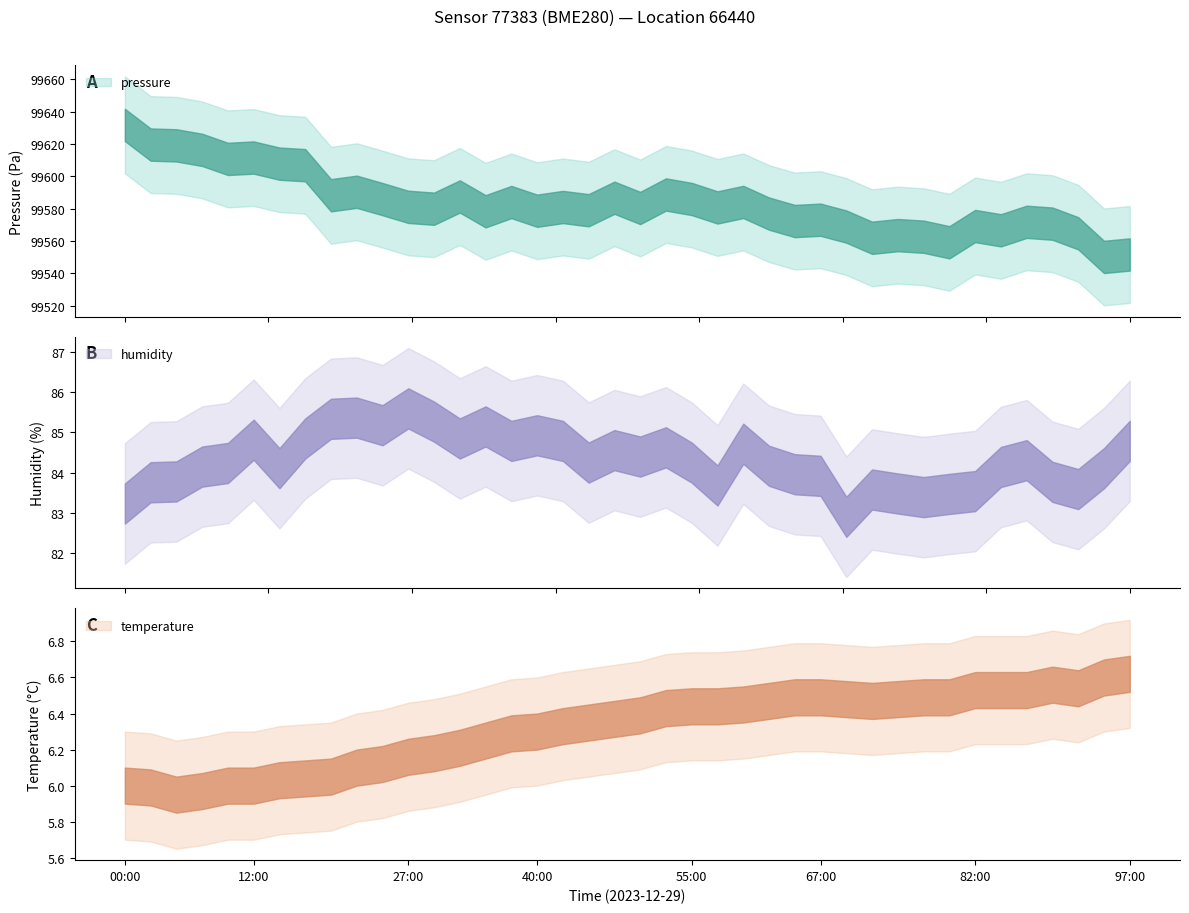

List the series in order of their peak value, lowest first.

temperature, humidity, pressure